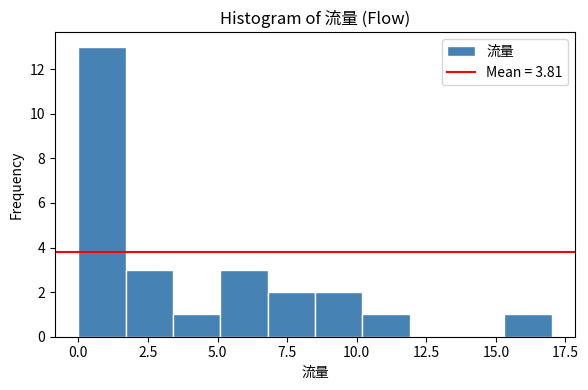

Around what value on the x-axis is the tallest bar? Give the approximate position of its centre, as read against the axis.

1.0